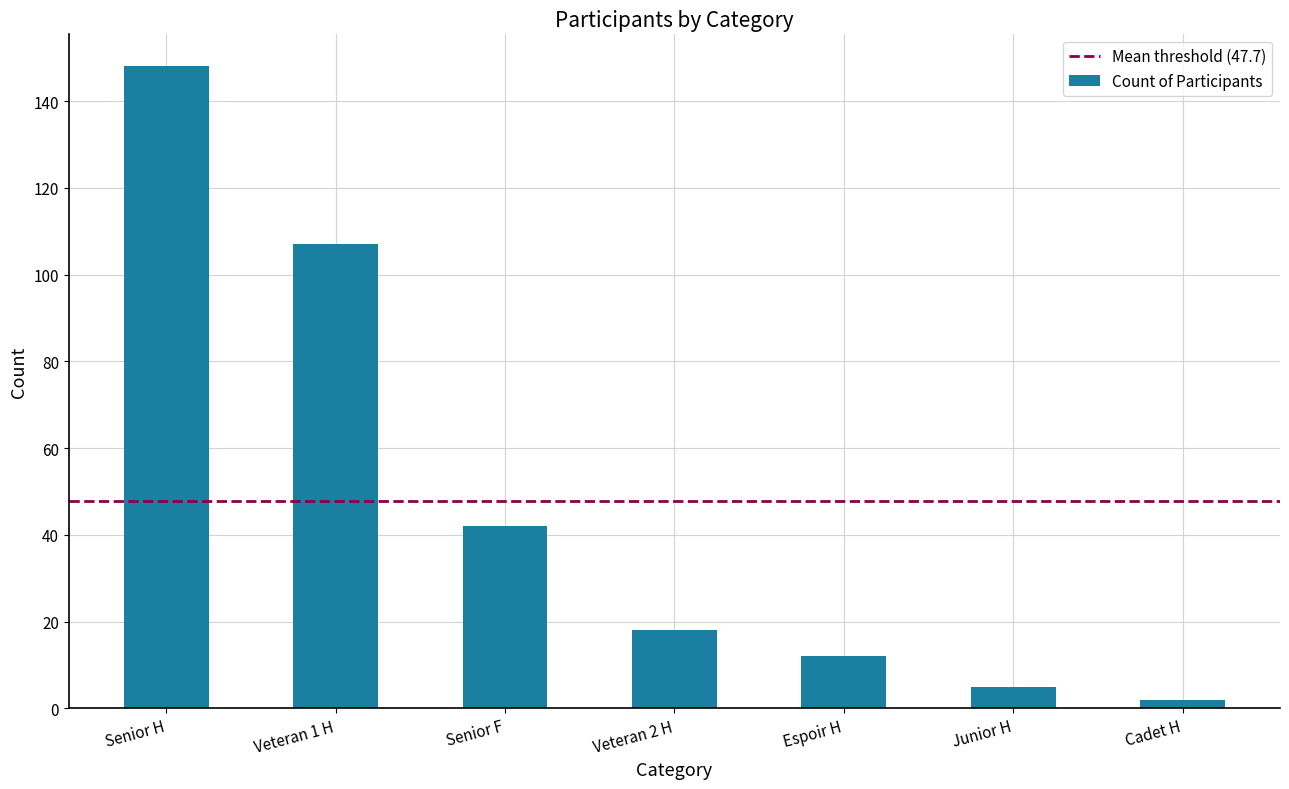

At which category does the chart reach its minimum across all series?

Cadet H